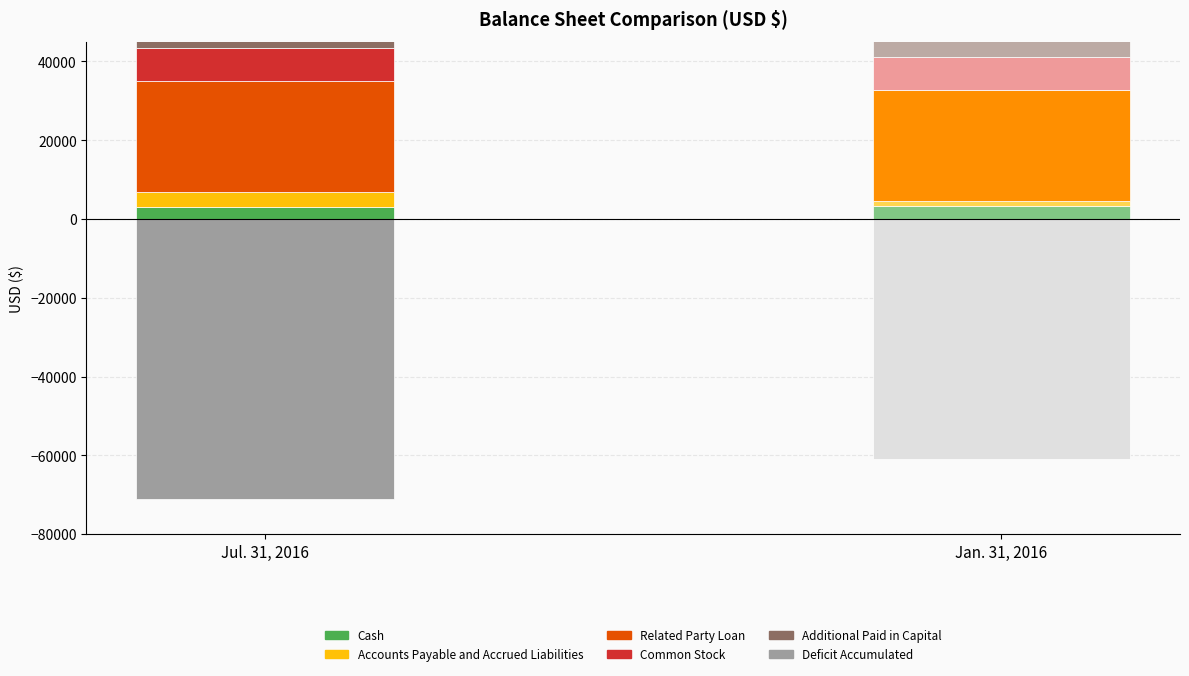

List the labels in order of Jan. 31, 2016 value, largest first.

Related Party Loan, Additional Paid in Capital, Common Stock, Cash, Accounts Payable and Accrued Liabilities, Deficit Accumulated